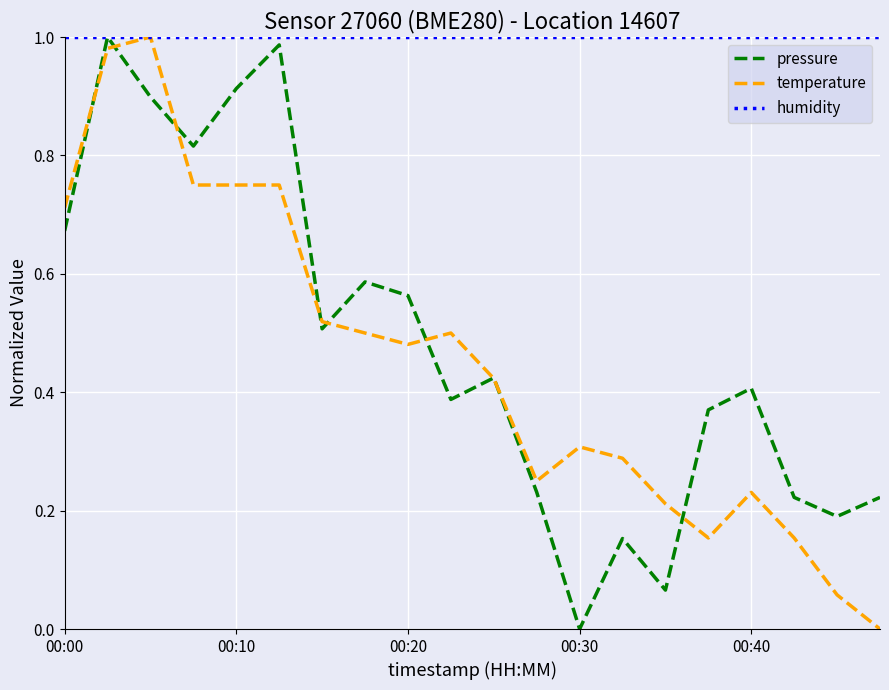

Which series has the largest total across all categories?

humidity